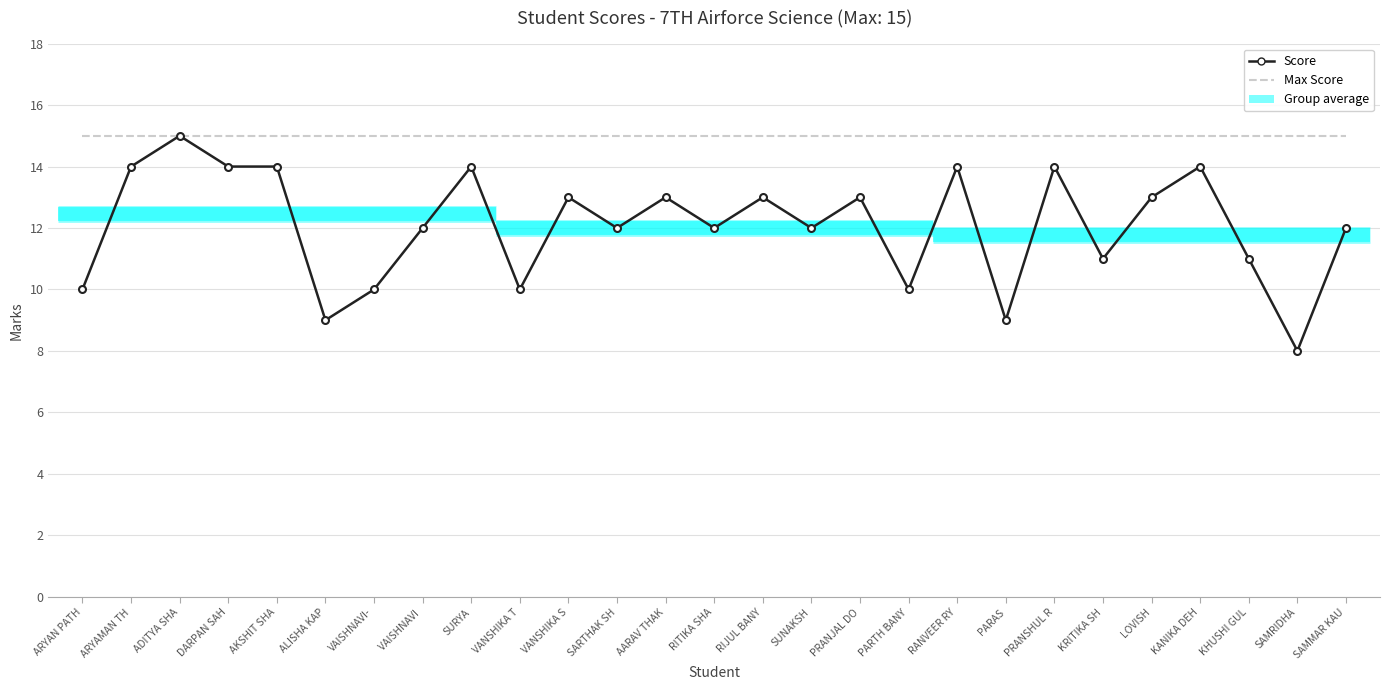

What is the value of the Max Score point at the 1st from the left?

15